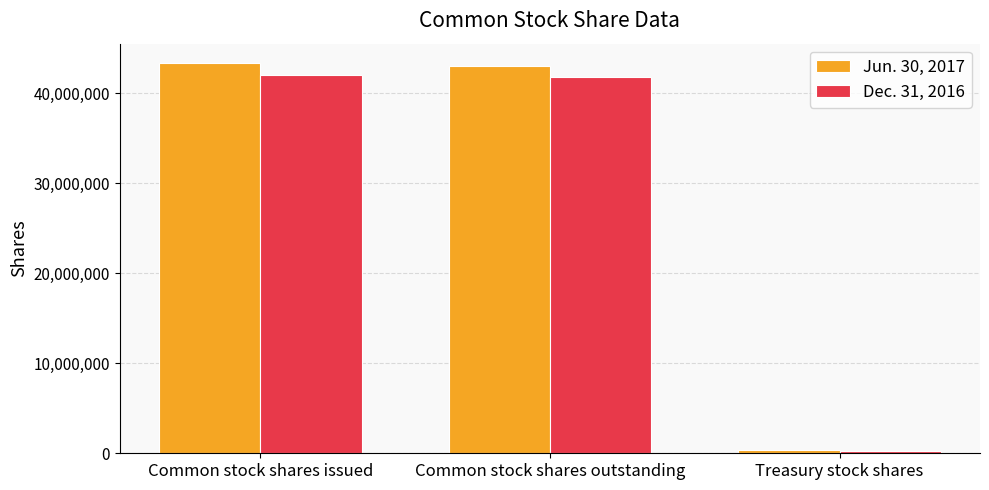

What is the sum of the Dec. 31, 2016 values at Treasury stock shares and Common stock shares outstanding?

42070675